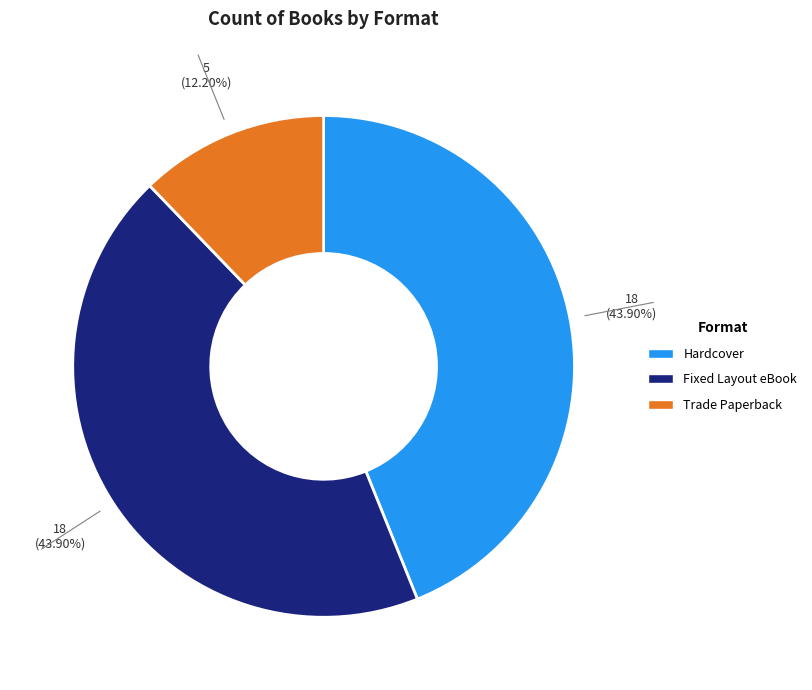

How many segments does this pie chart have?

3